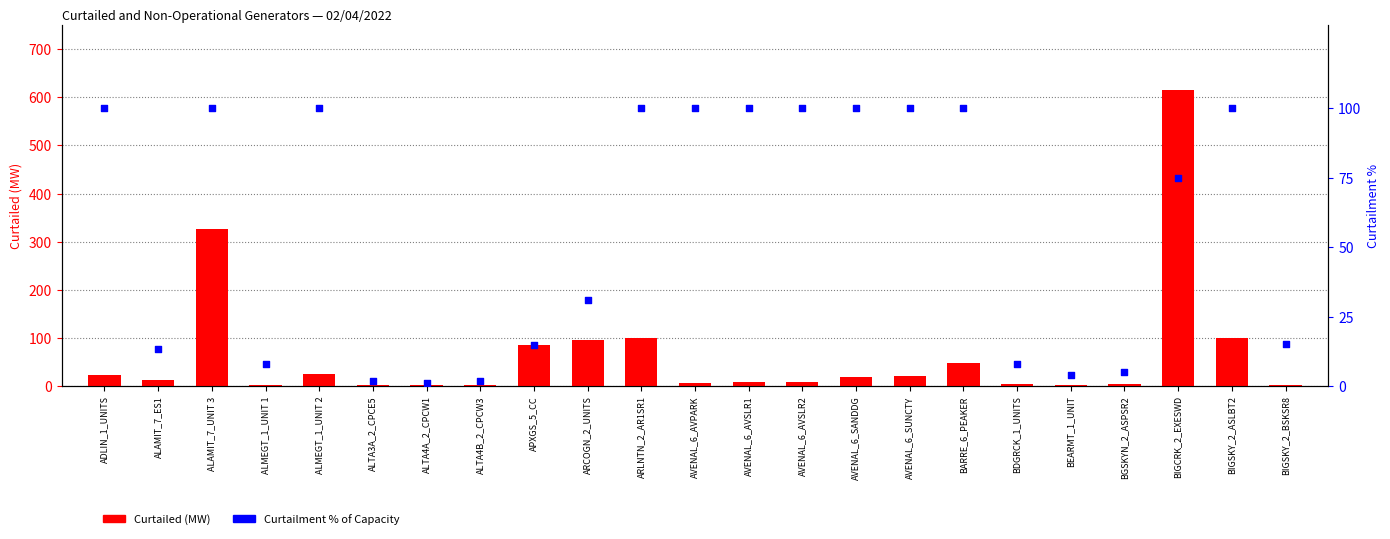

At which category is the sum across all series the highest?

BIGCRK_2_EXESWD